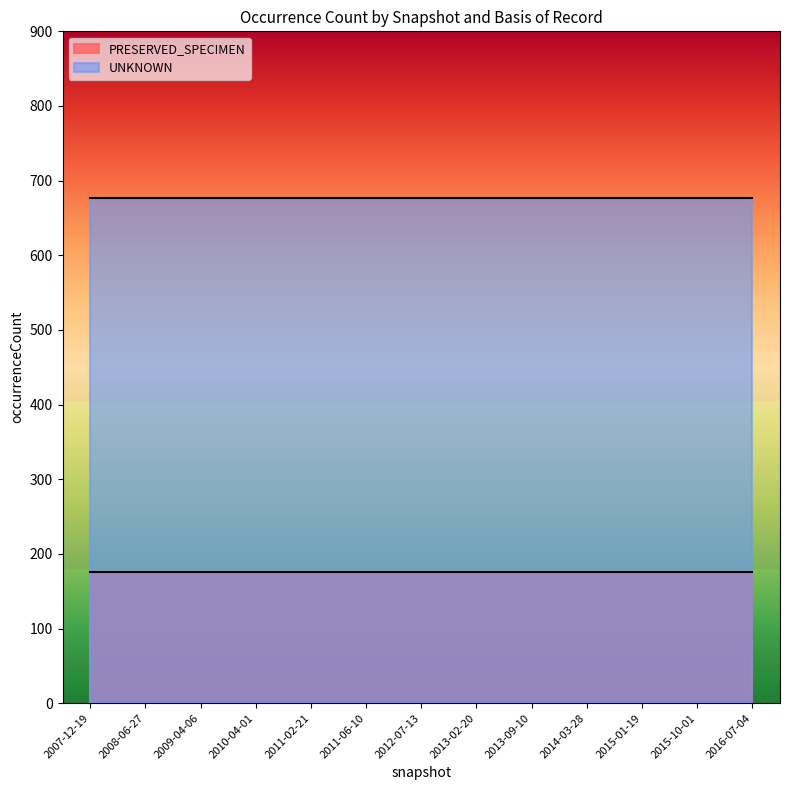

At 2015-10-01, list the series in order from smallest to largest.

PRESERVED_SPECIMEN, UNKNOWN